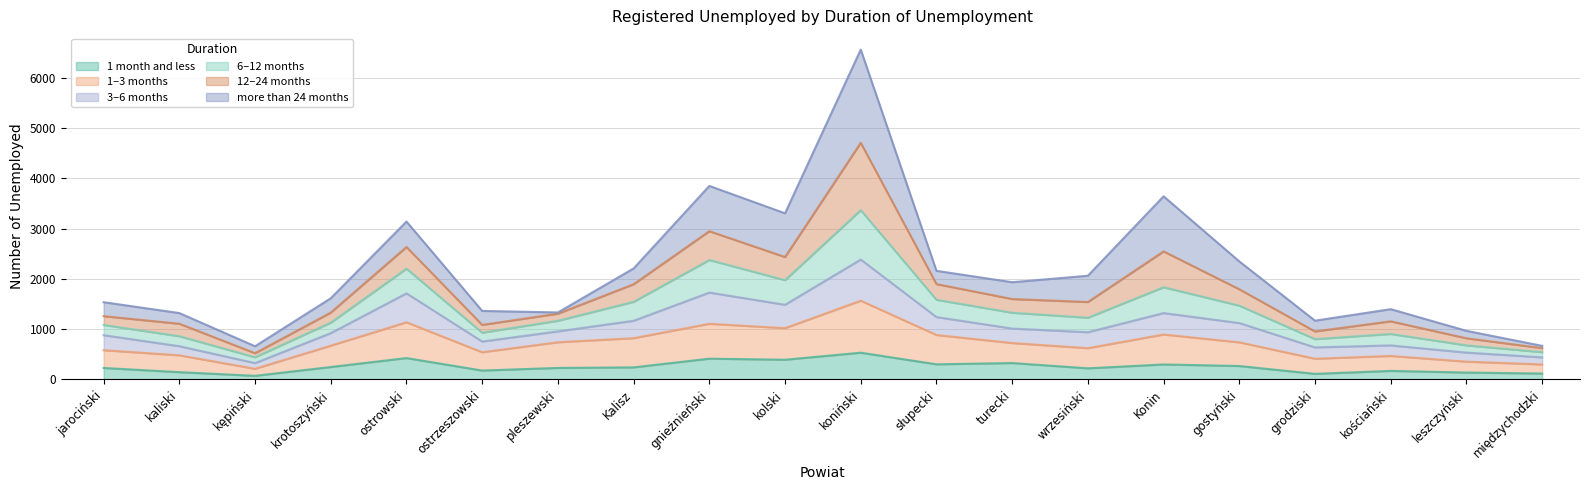

What is the label of the 5th point from the left?

ostrowski